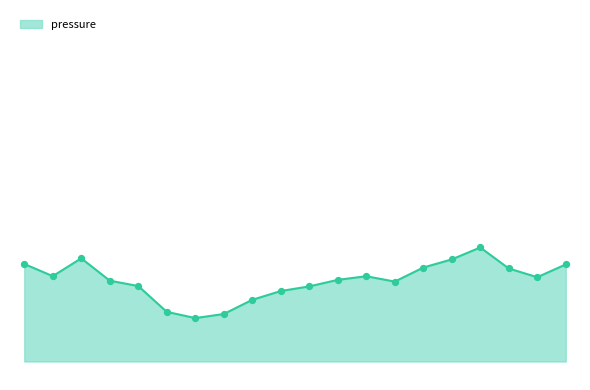

At how many categories does at least one series exceed 95284?

3